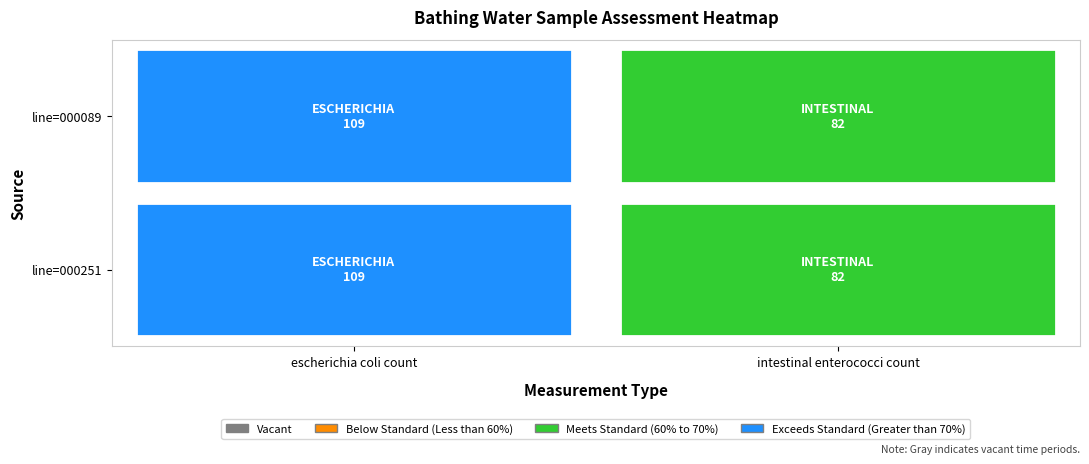

Which category has the highest value in the line=000251 series?

escherichia coli count